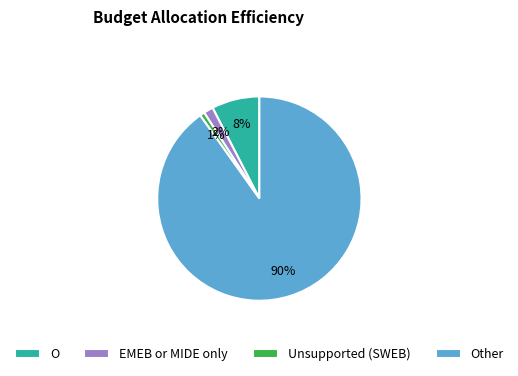

To the nearest percent, what is the average slice percentage?

25%